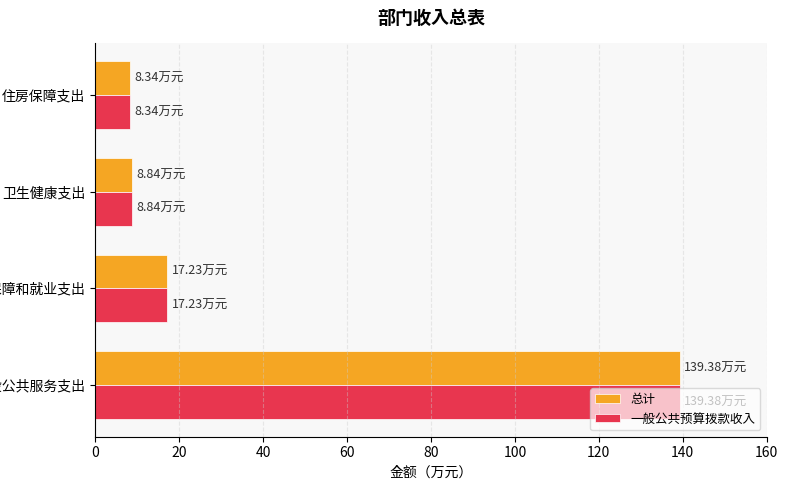

What is the average value of the 总计 series?

43.4